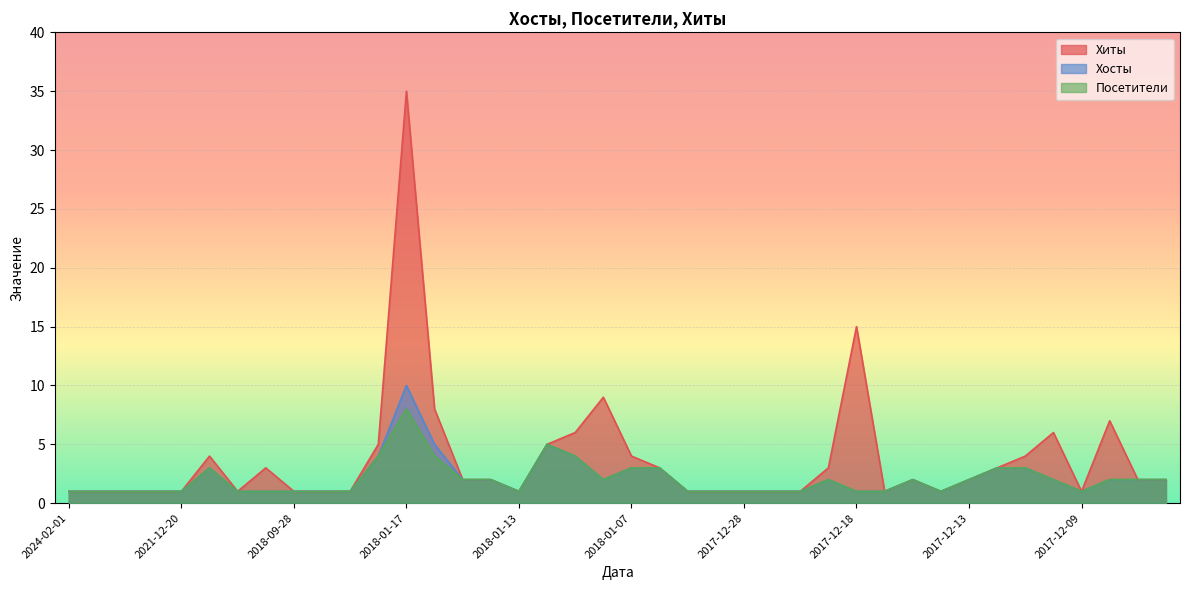

Reading left to right, list all the values displayed in this chart.

Хиты: 1	1	1	1	1	4	1	3	1	1	1	5	35	8	2	2	1	5	6	9	4	3	1	1	1	1	1	3	15	1	2	1	2	3	4	6	1	7	2	2
Хосты: 1	1	1	1	1	3	1	1	1	1	1	4	10	5	2	2	1	5	4	2	3	3	1	1	1	1	1	2	1	1	2	1	2	3	3	2	1	2	2	2
Посетители: 1	1	1	1	1	3	1	1	1	1	1	4	8	4	2	2	1	5	4	2	3	3	1	1	1	1	1	2	1	1	2	1	2	3	3	2	1	2	2	2